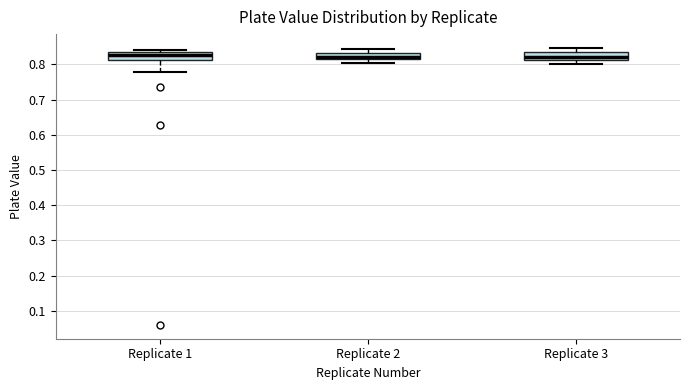

Reading left to right, transcribe this box plot: for each box, give where its median line is, the range the box spans, and where its two whiskers end, as read against the y-axis. The values are not printed on the chart, so give them approximately, as read against the axis.

Replicate 1: median 0.83 (just below the box's upper edge), box 0.81 to 0.83, whiskers 0.78 to 0.84
Replicate 2: median 0.82, box 0.81 to 0.83, whiskers 0.80 to 0.85
Replicate 3: median 0.82, box 0.81 to 0.84, whiskers 0.80 to 0.85